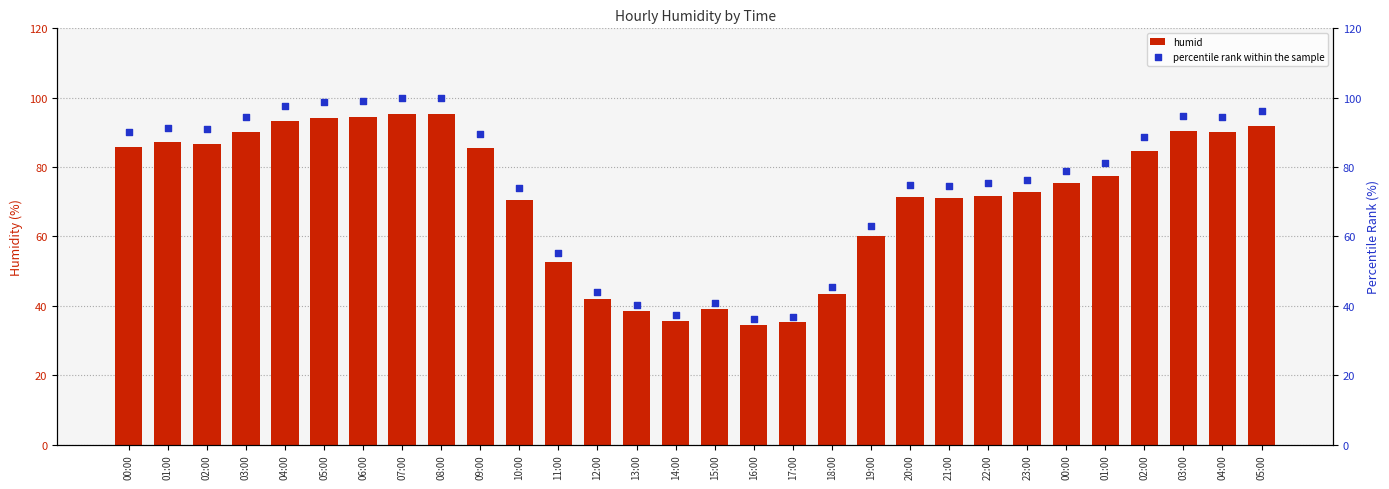

At how many categories does at least one series exceed 94?

9